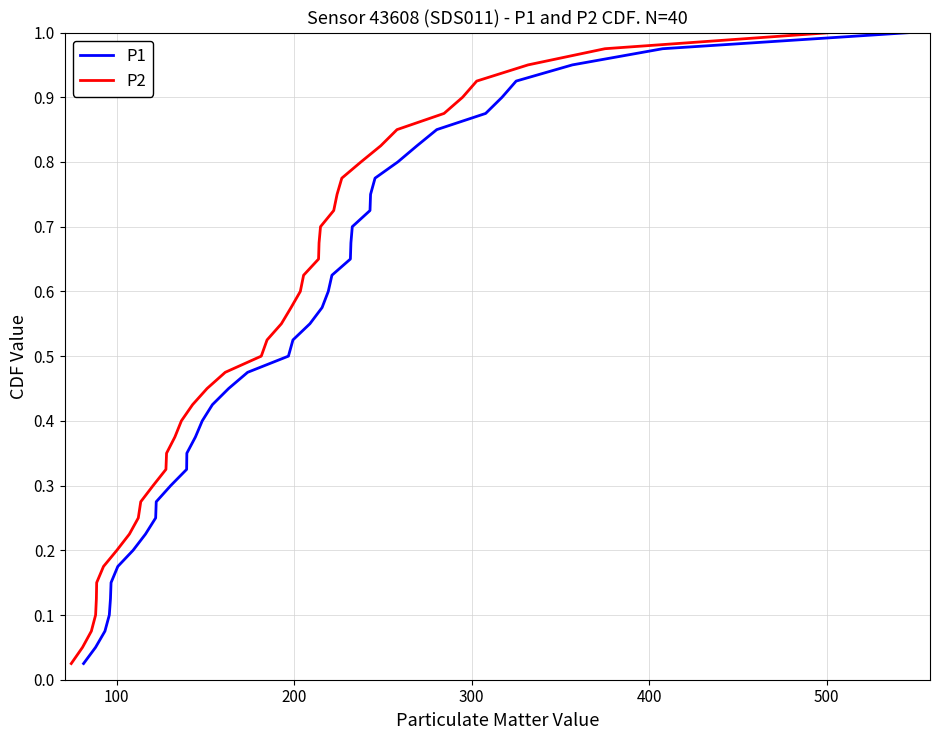

Which series has the largest total across all categories?

P1